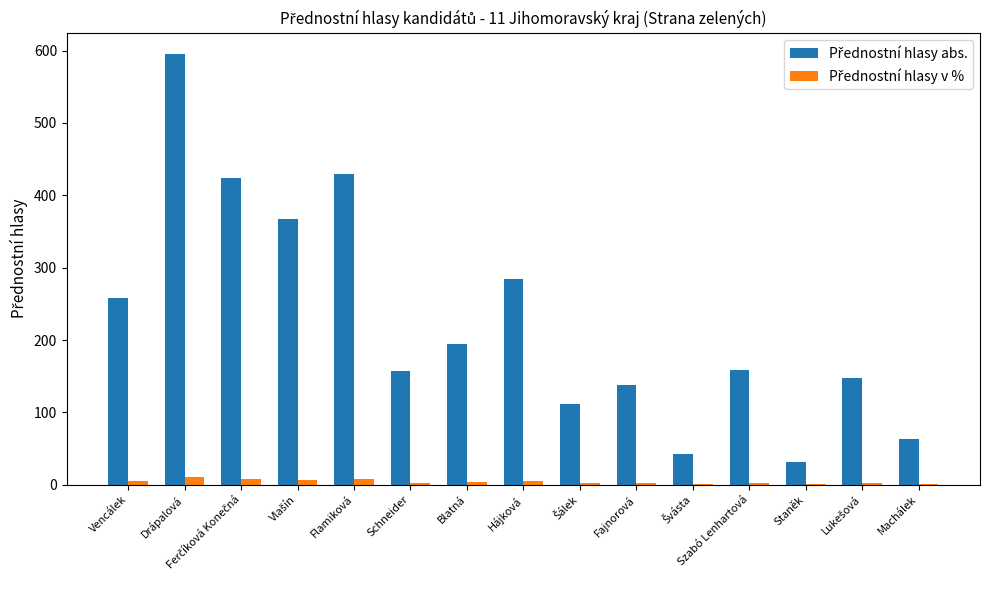

At which category is the sum across all series the highest?

Drápalová